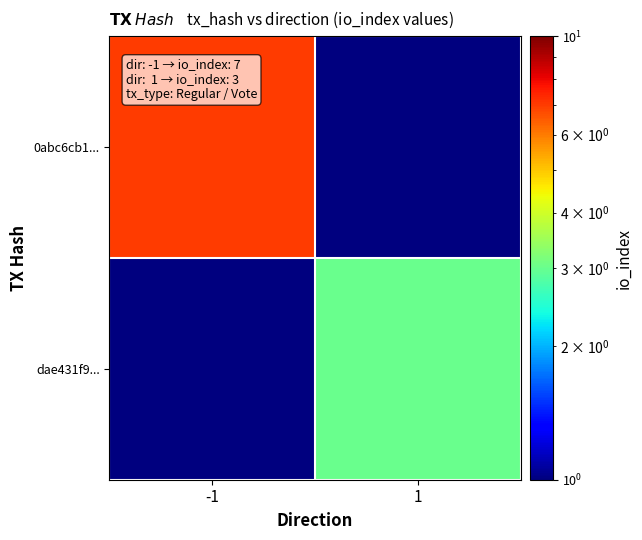

Which series has the widest spread of values?

0abc6cb1...